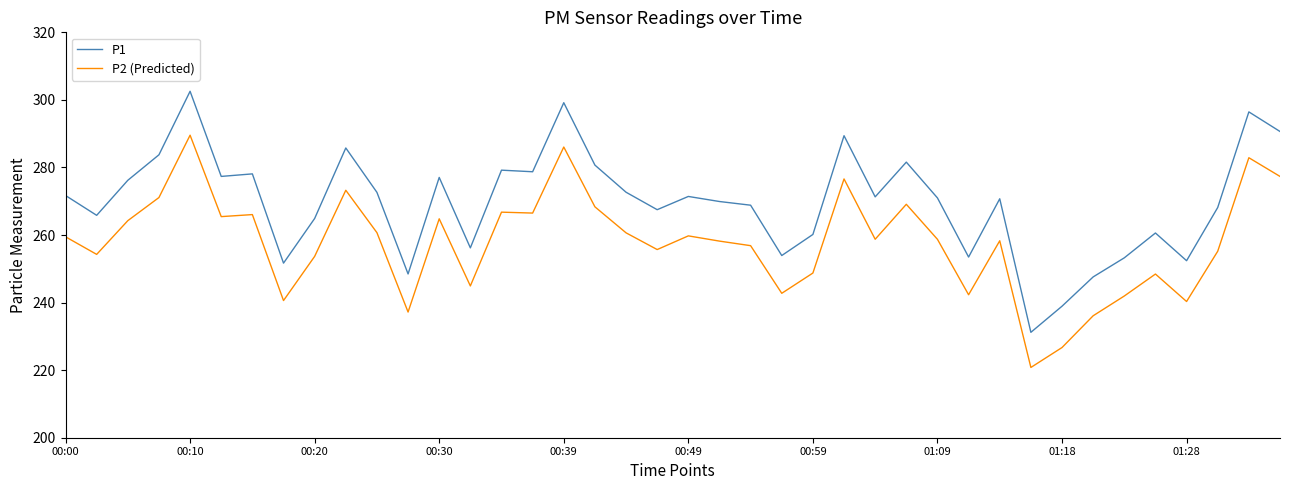

Rank the series by their maximum value, from lowest to highest.

P2 (Predicted), P1